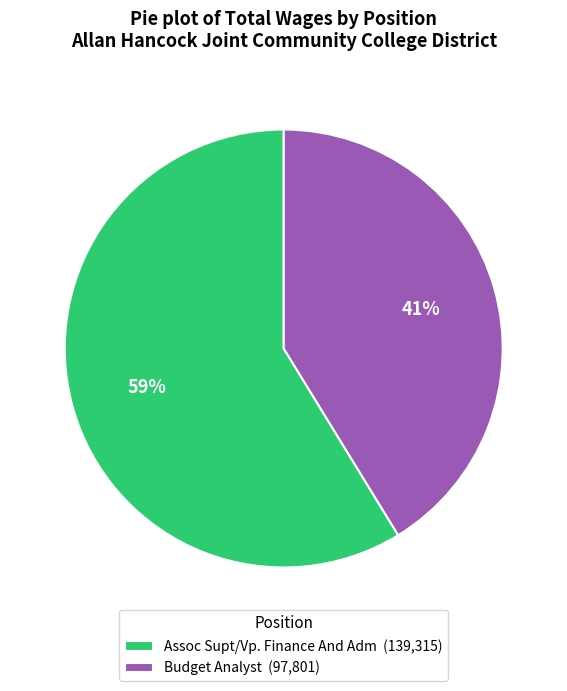

To the nearest percent, what portion does Budget Analyst represent?

41%